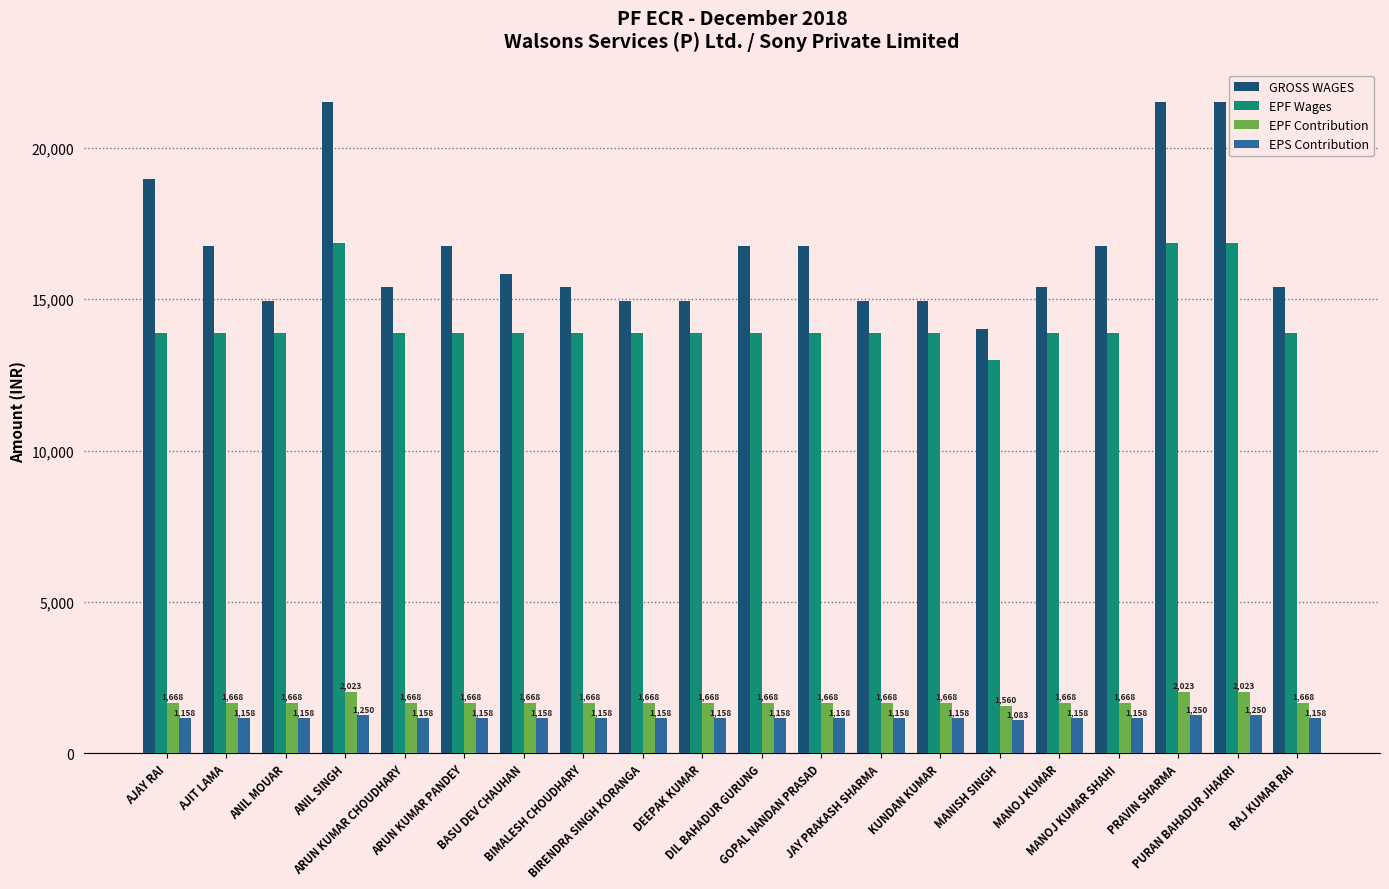

What is the spread (max minus min) of values at ARUN KUMAR PANDEY?

15584